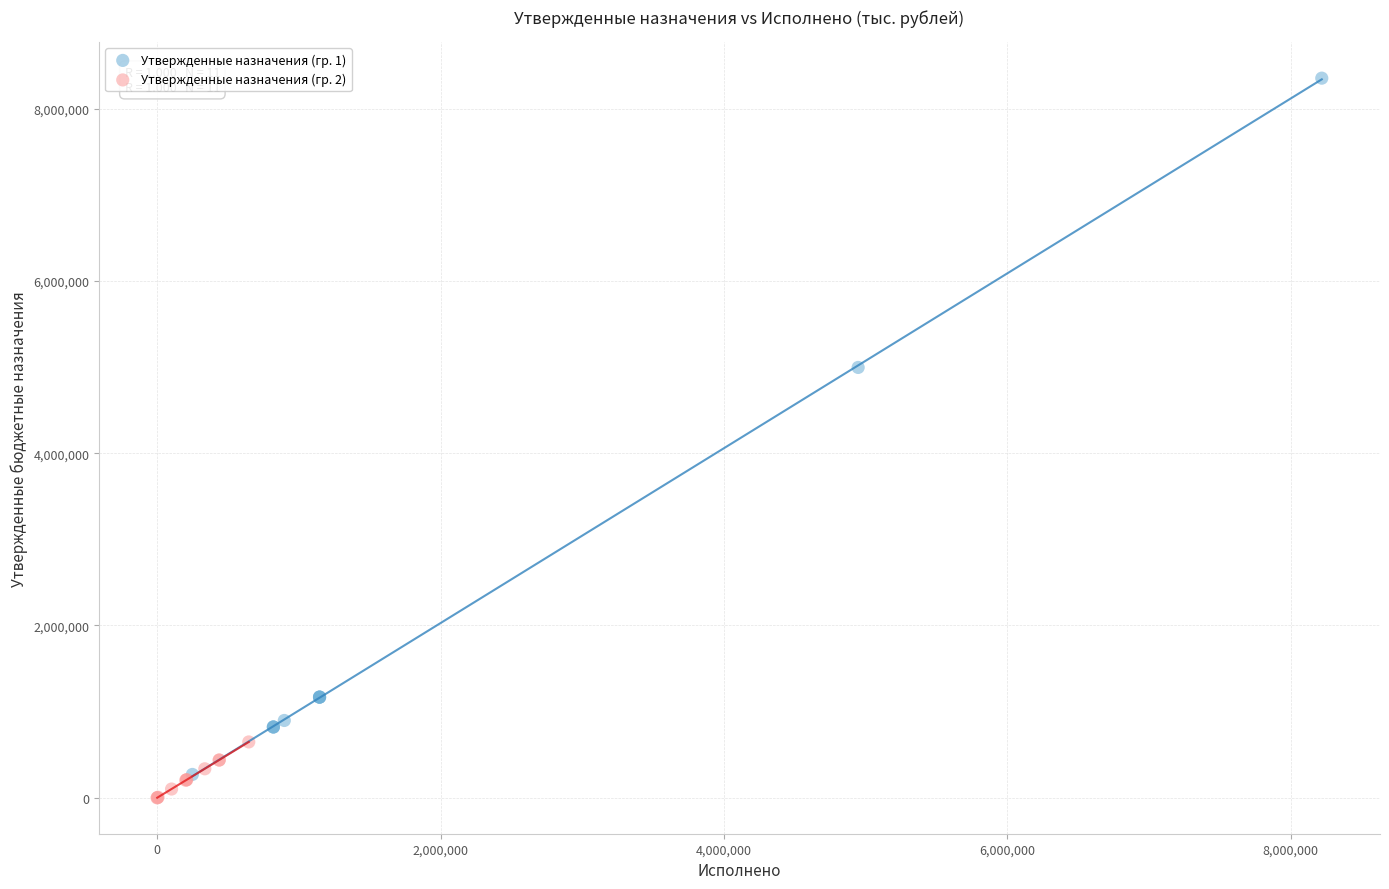

Which series has the widest spread of Y values?

Утвержденные назначения (гр. 1)